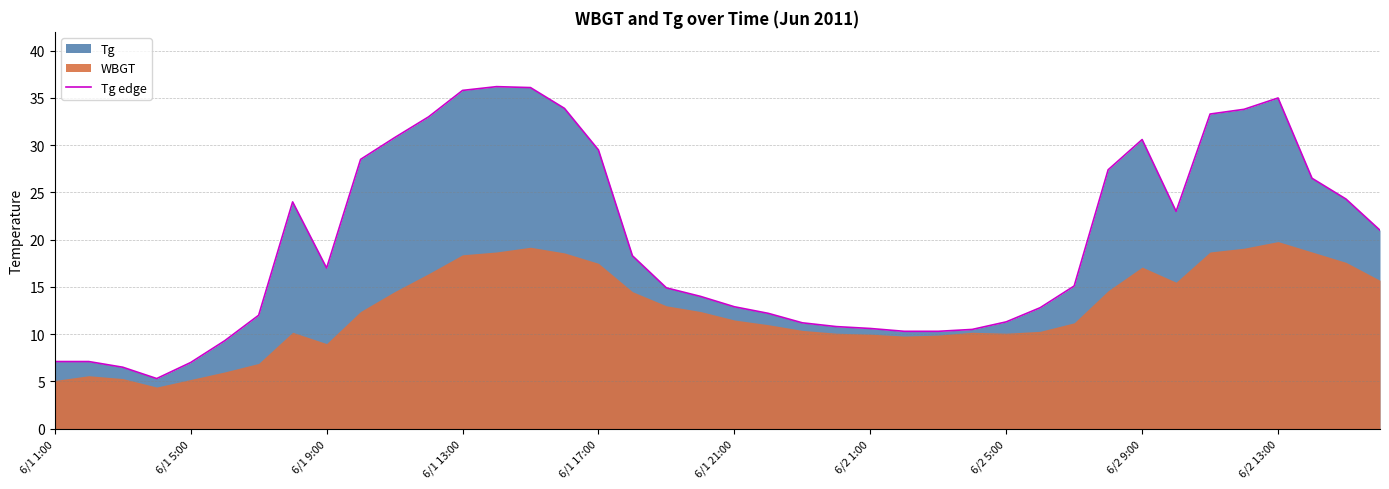

What is the minimum value for Tg edge?

5.3